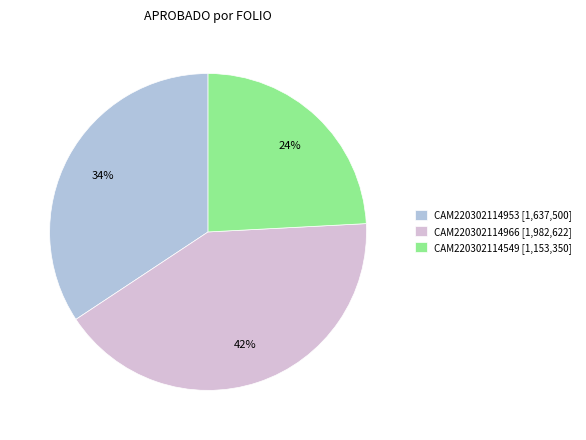

How many slices are in this pie chart?

3